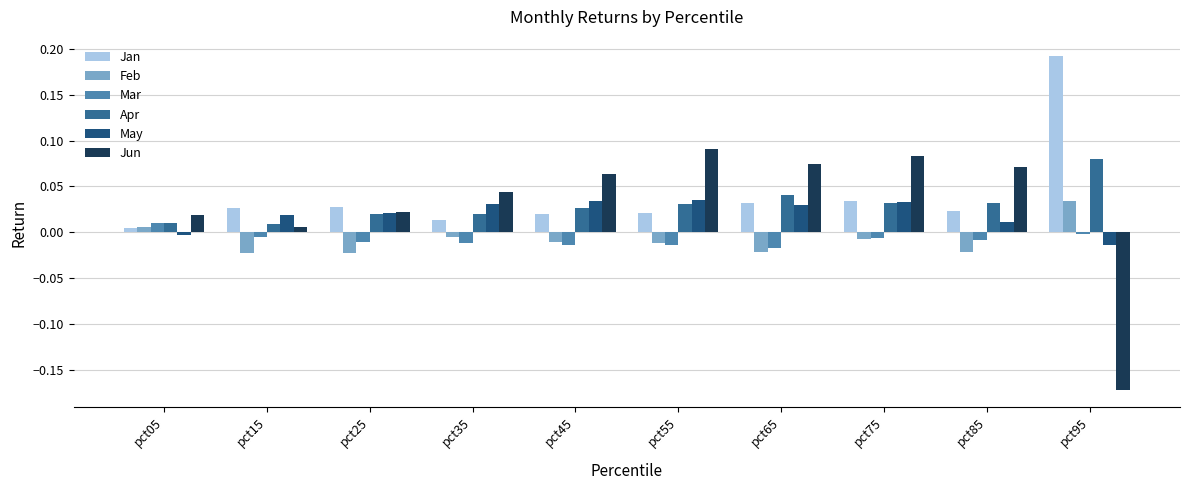

Which category has the highest value in the Feb series?

pct95